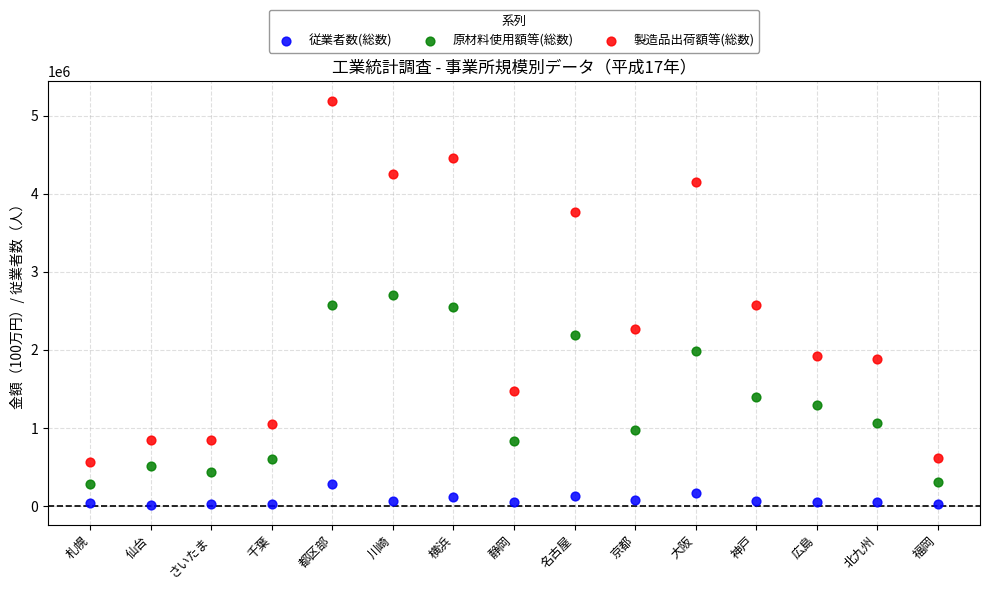

Which series reaches the minimum Y coordinate?

従業者数(総数)